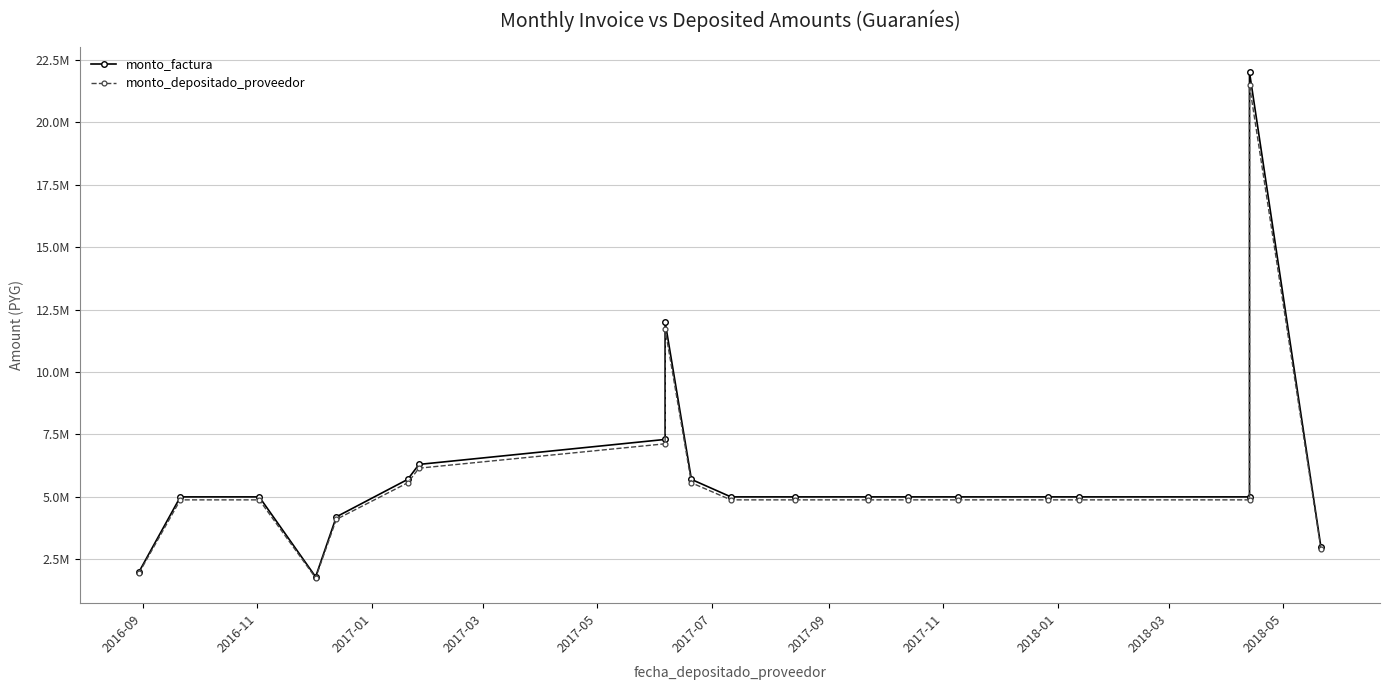

How many categories are shown in the chart?

20